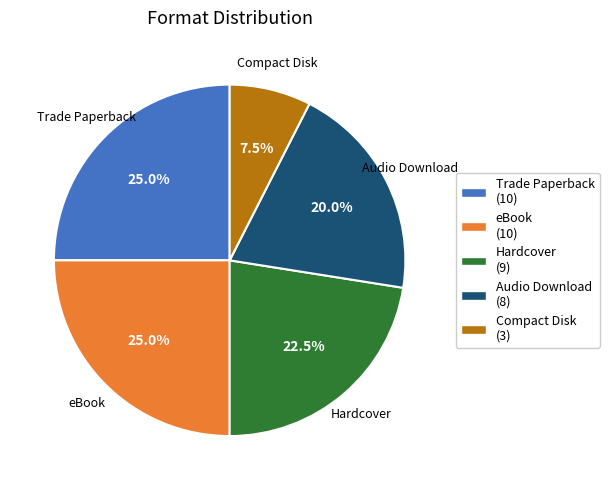

Does any single category account for the majority?

No